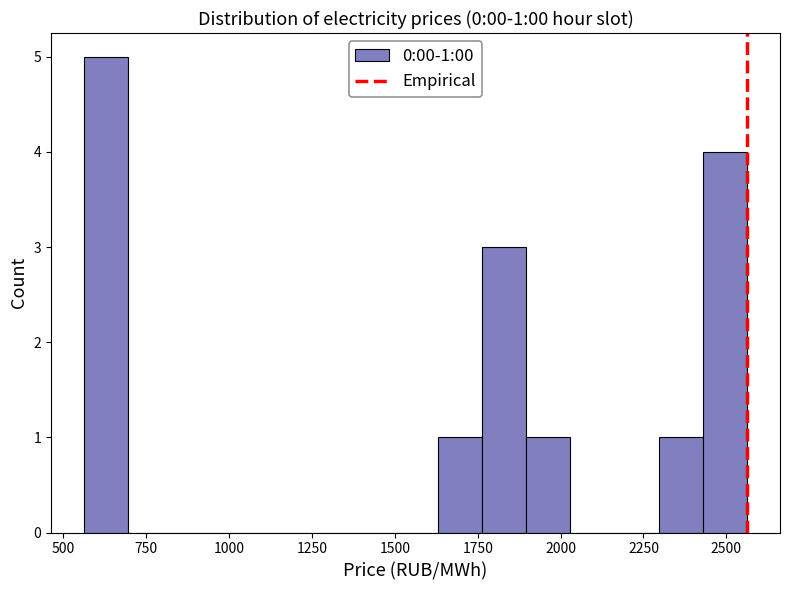

Read against the x-axis, roughly where is the centre of the tallest bar?

650